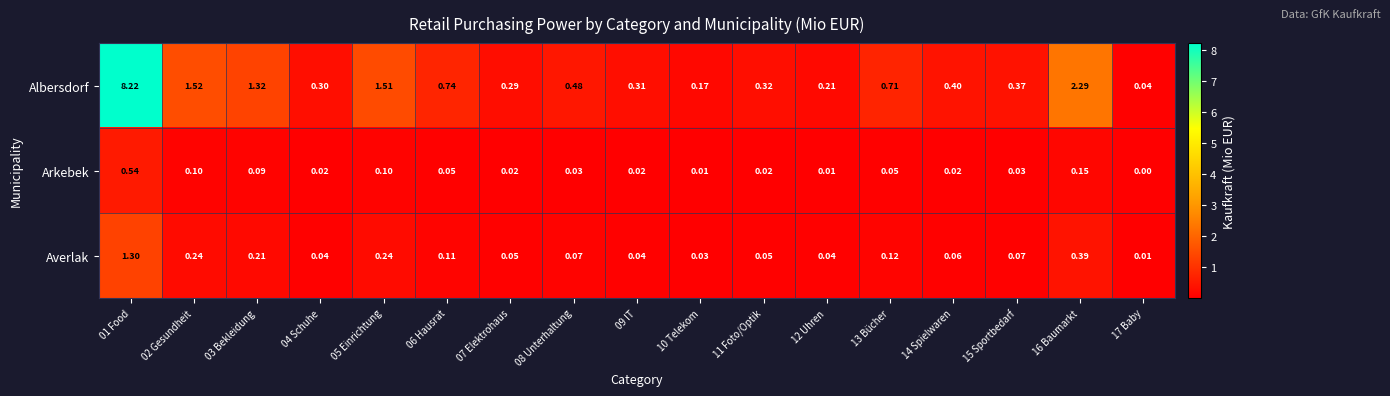

Which series has the widest spread of values?

Albersdorf